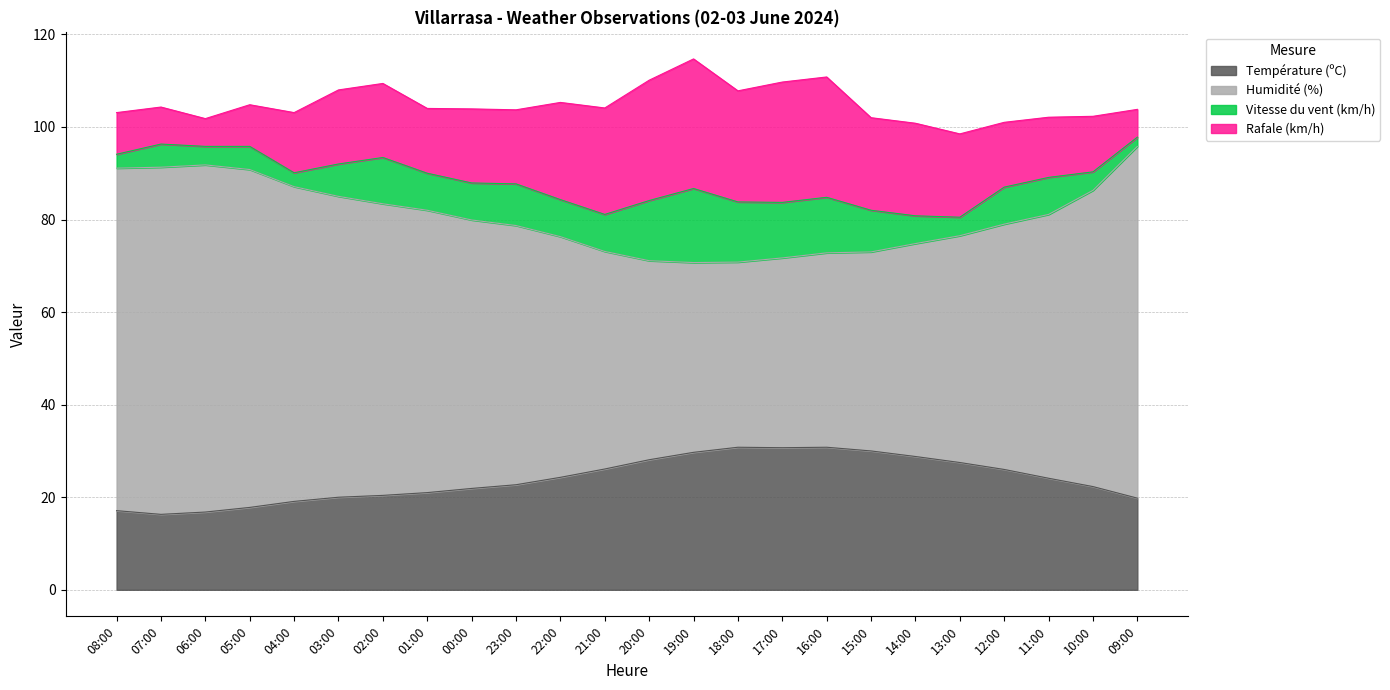

Which category has the highest value across all series?

09:00